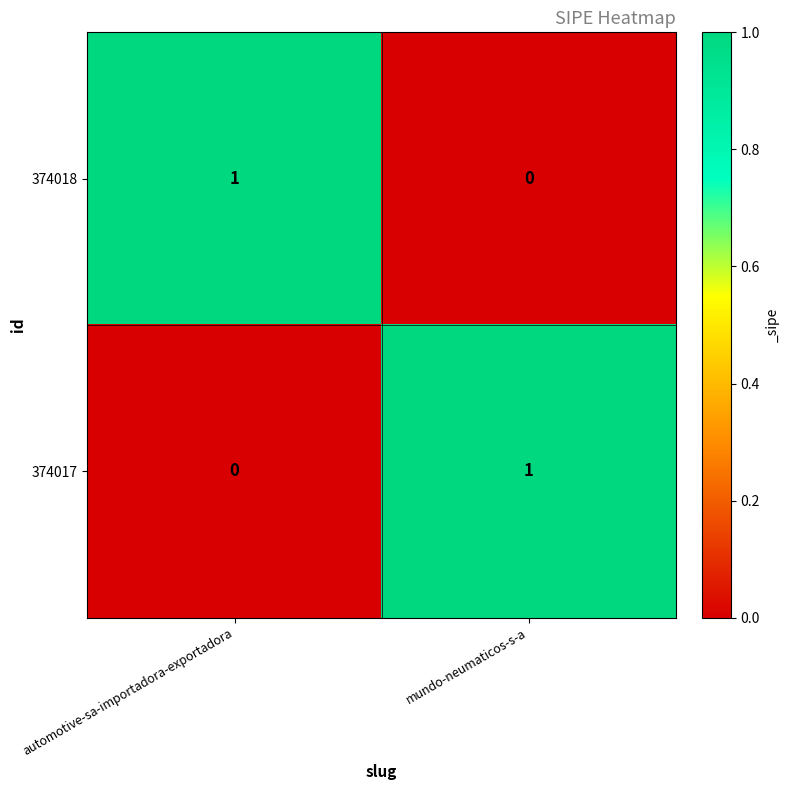

At which label is 374018 closest to 0?

mundo-neumaticos-s-a